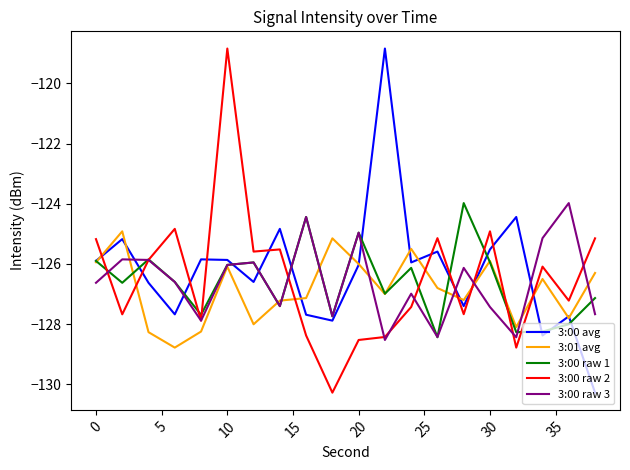

What is the minimum value for 3:00 raw 3?

-128.5